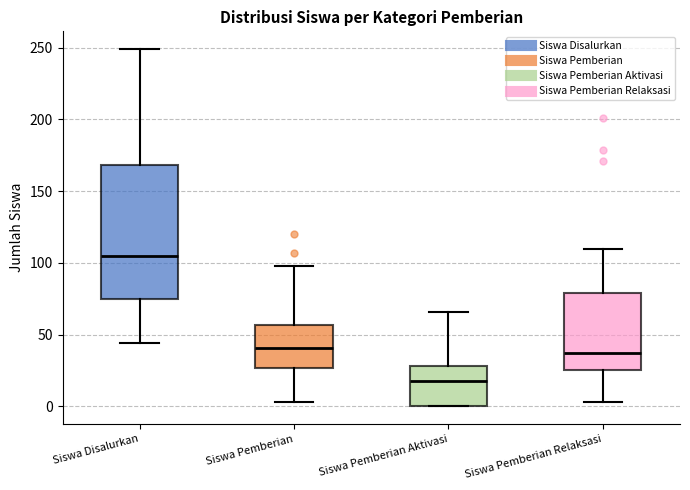

Which box is the tallest, from its lower edge to its upper edge?

Siswa Disalurkan